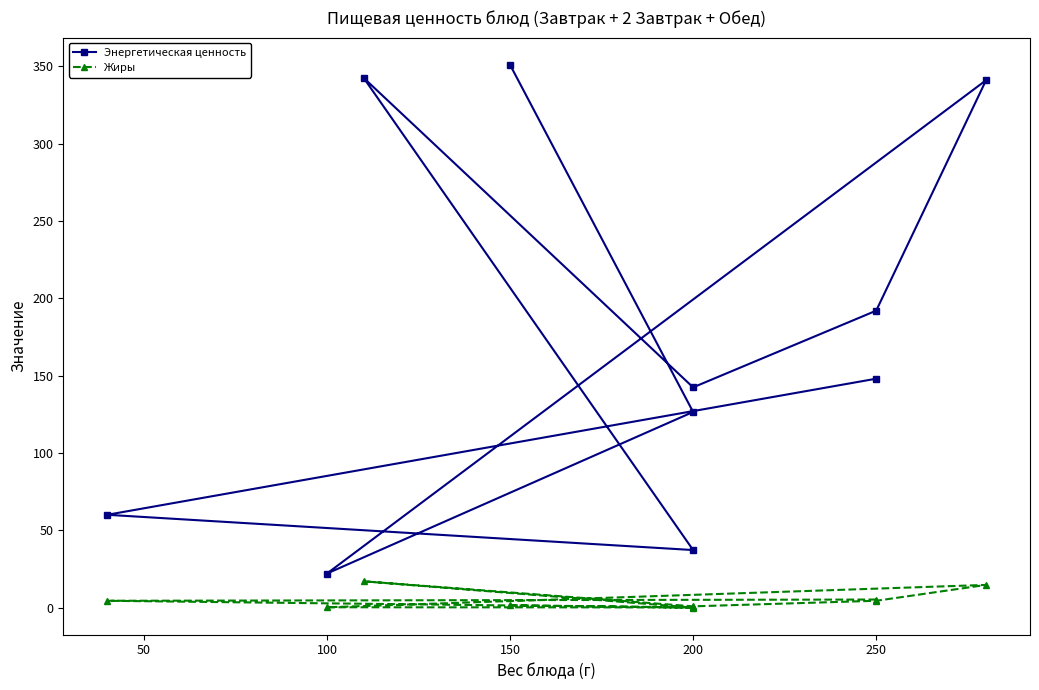

Which series has the largest total across all categories?

Энергетическая ценность